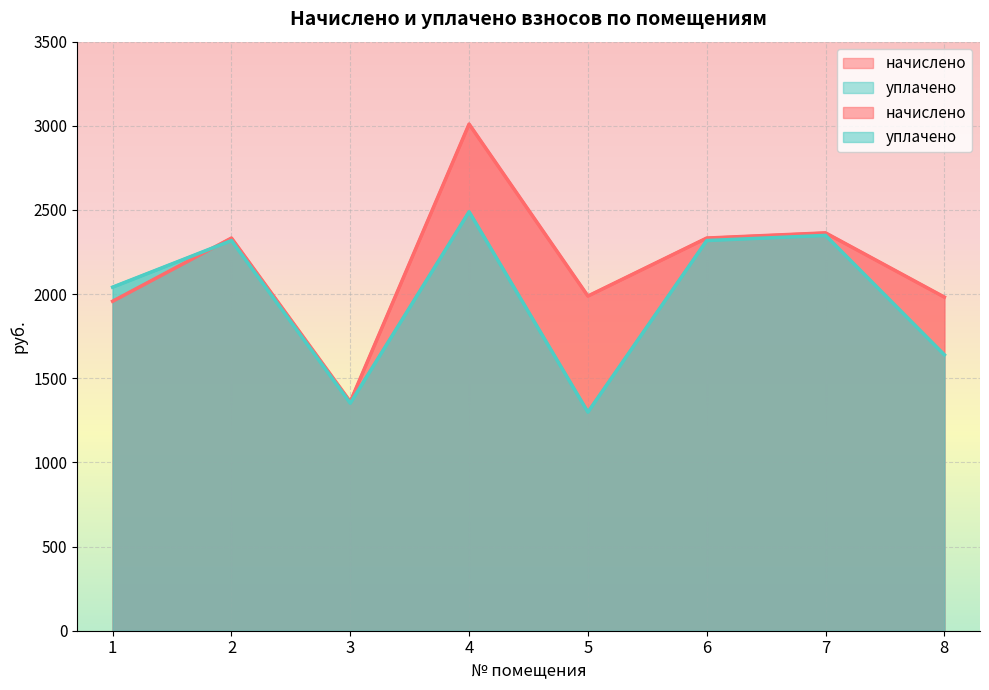

What is the spread (max minus min) of values at 1?

83.7